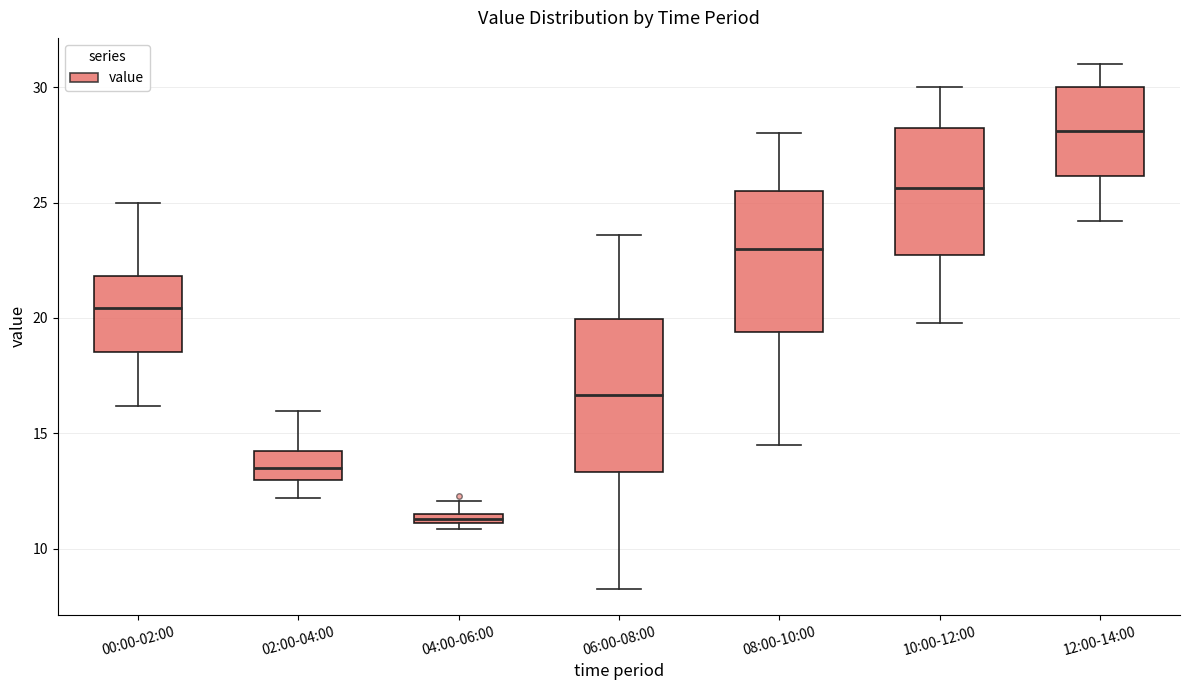

Where is the lower edge of the box for 04:00-06:00 on the y-axis? The values are not printed on the chart, so give them approximately, as read against the axis.

11.0